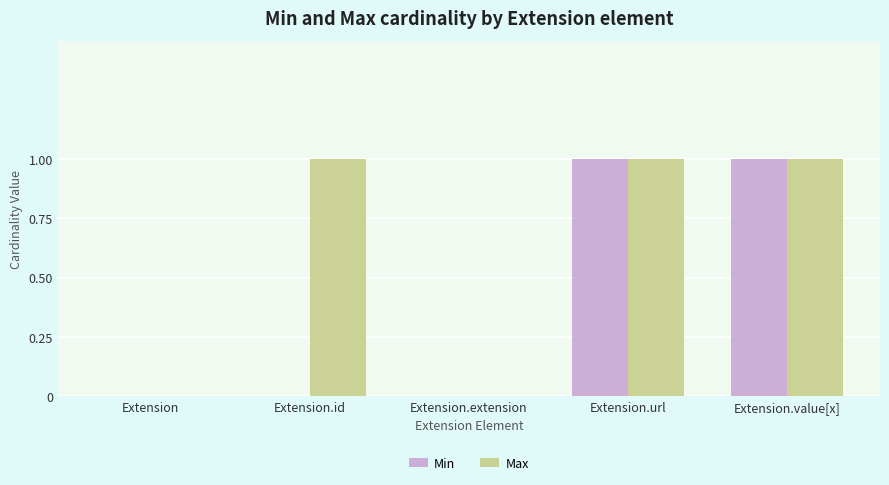

Reading left to right, extract all data points from this chart.

Min: Extension=0	Extension.id=0	Extension.extension=0	Extension.url=1	Extension.value[x]=1
Max: Extension=0	Extension.id=1	Extension.extension=0	Extension.url=1	Extension.value[x]=1